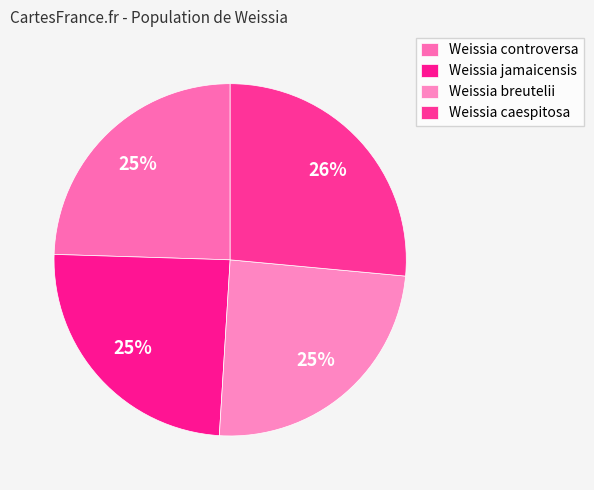

The Weissia controversa slice represents 25% of the pie. True or false?

True